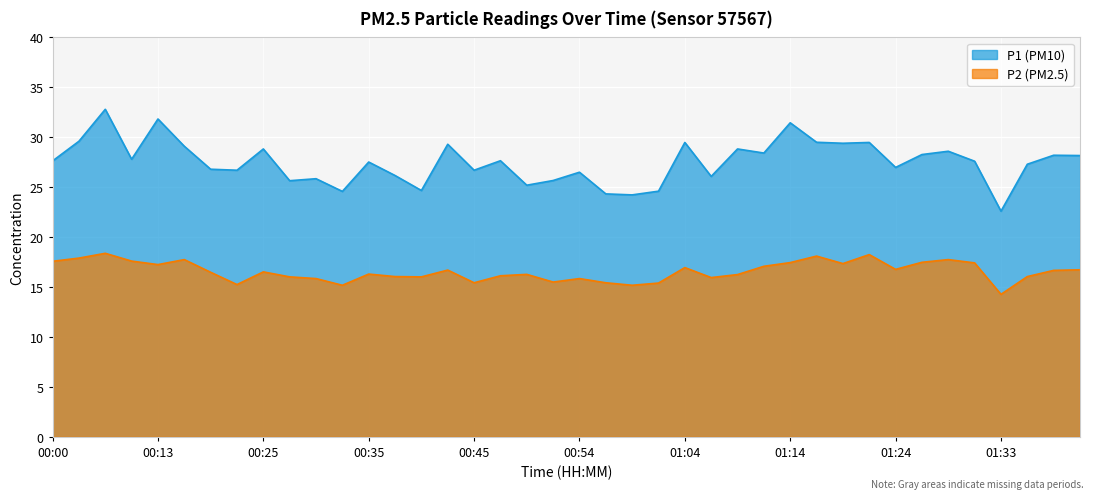

At how many categories does at least one series exceed 28?

17